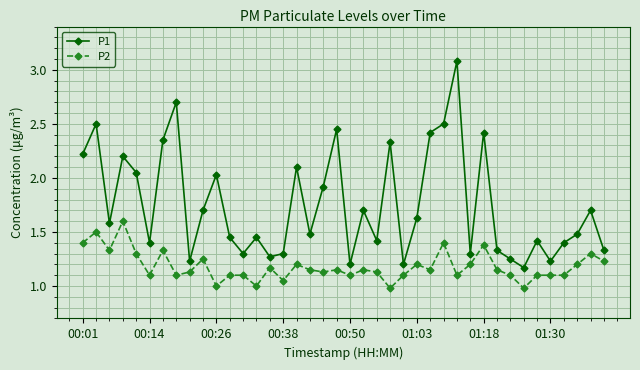

Which series has the largest total across all categories?

P1